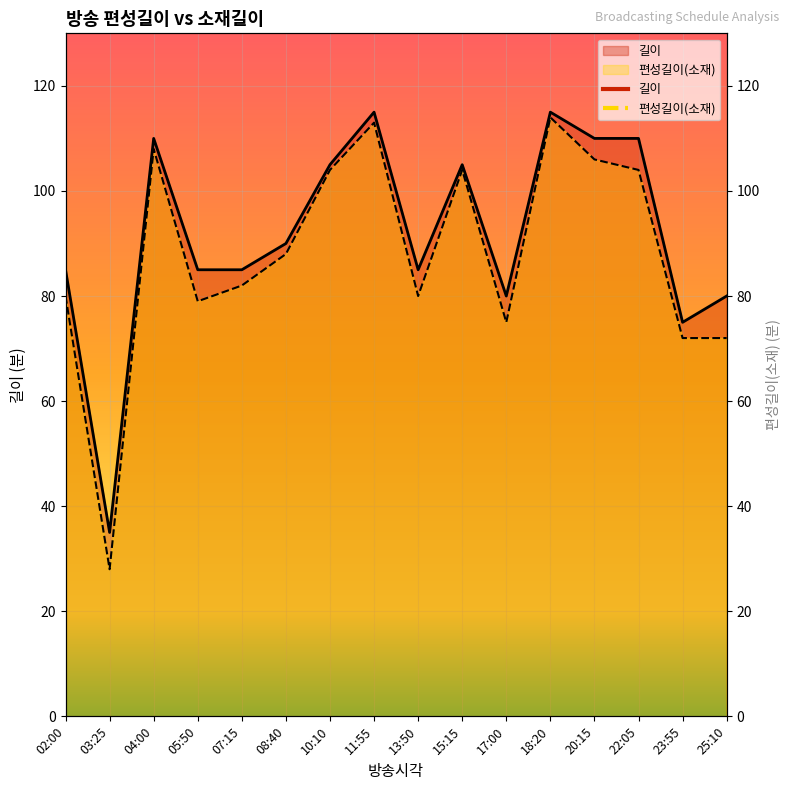

What is the sum of all 편성길이(소재) values?

1409